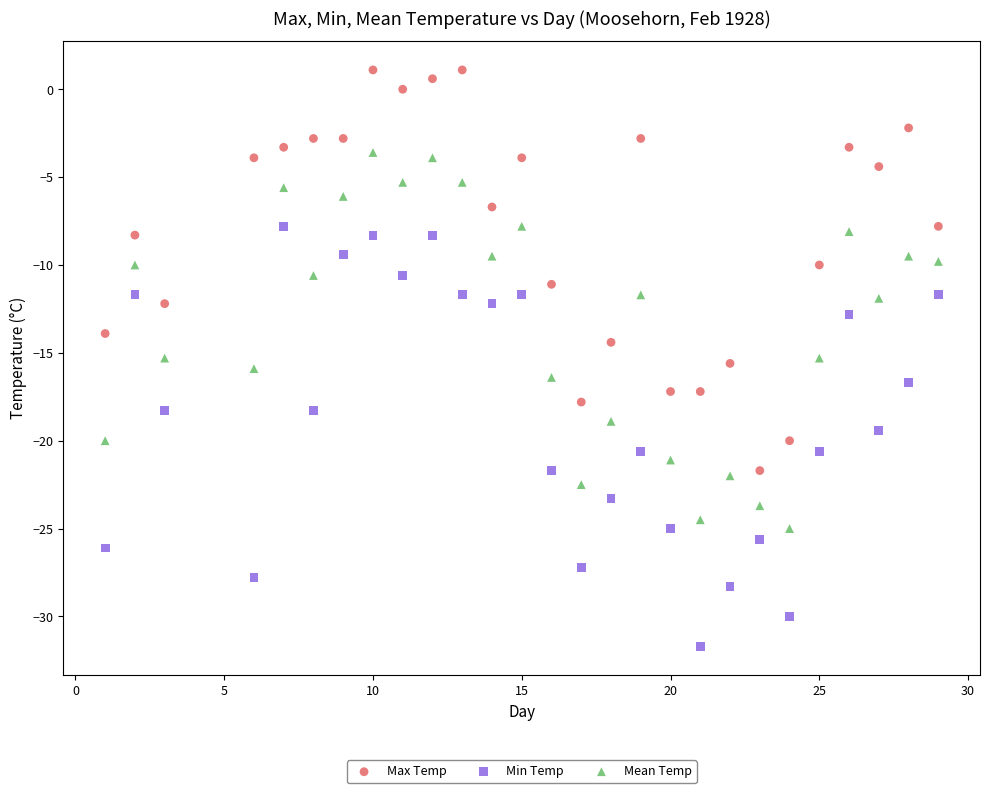

Which series has the widest spread of Y values?

Min Temp